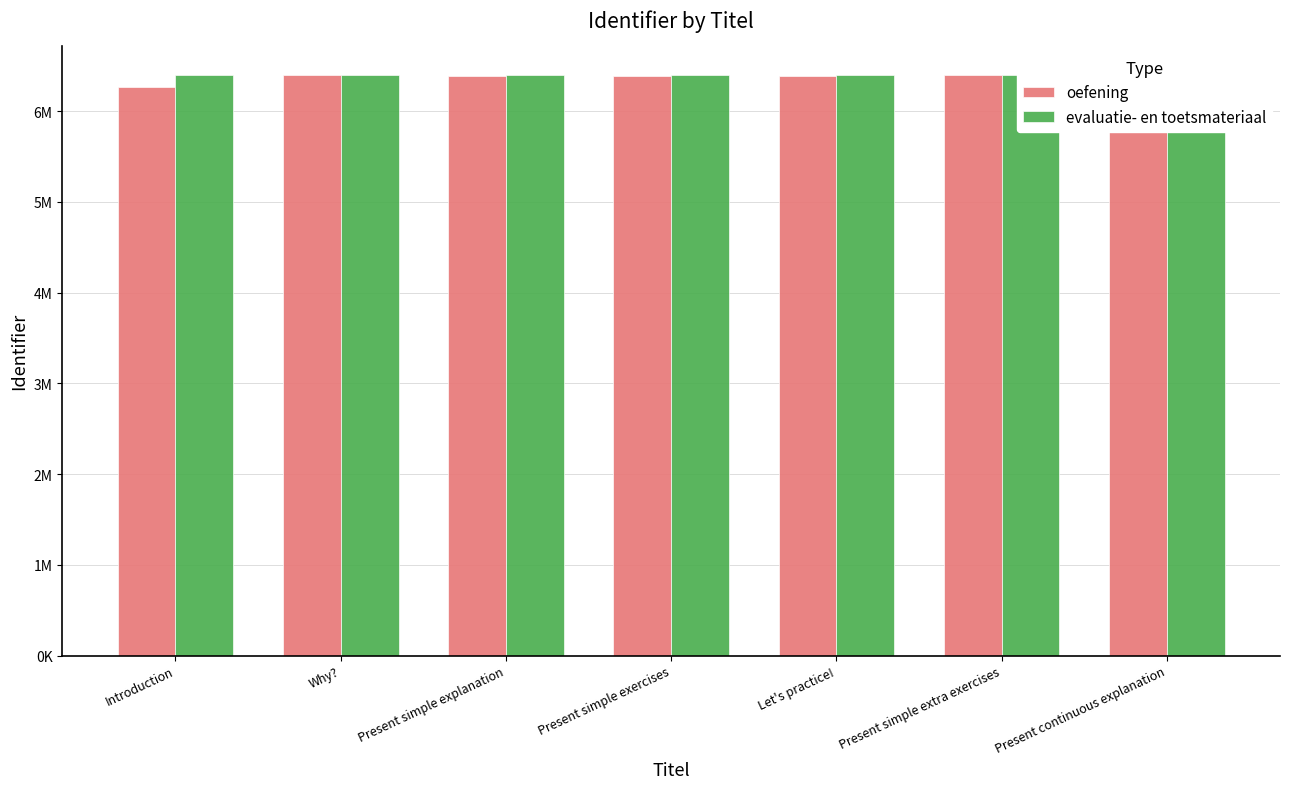

Does the chart contain any negative values?

No